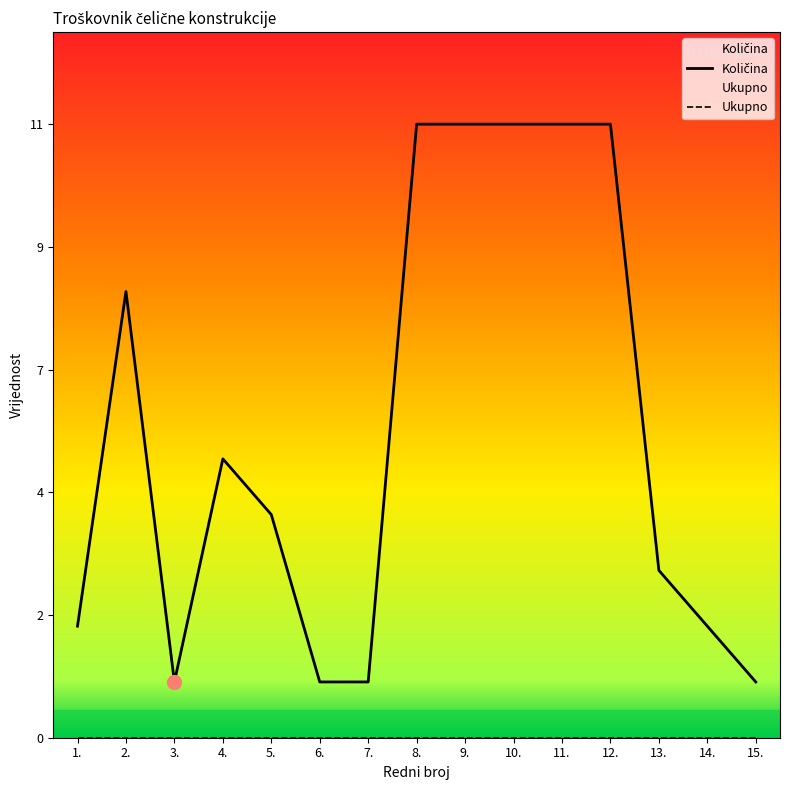

What is the minimum value shown in the chart?

1